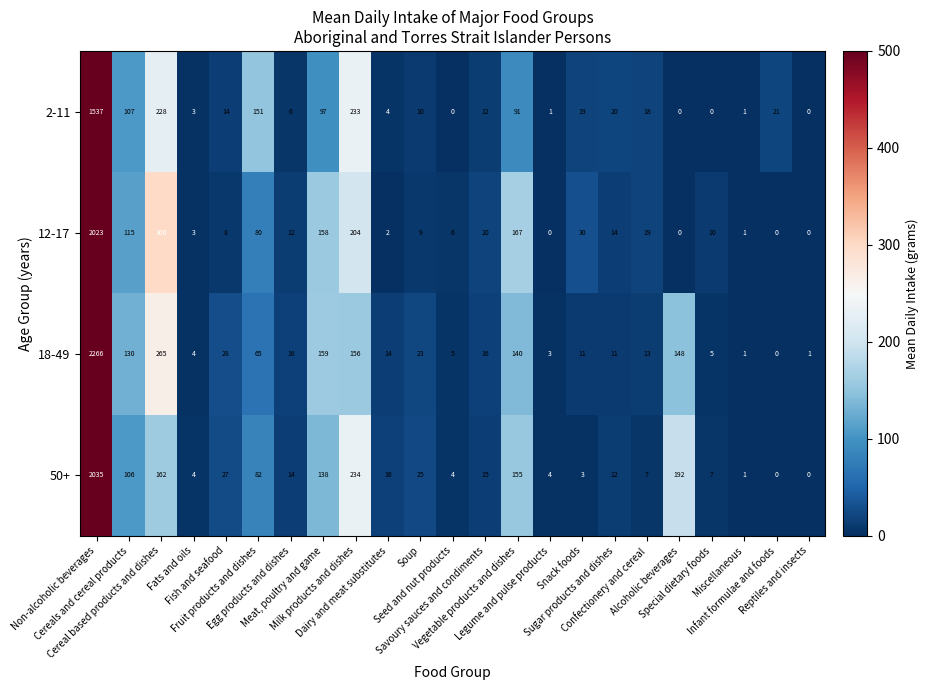

What is the difference between the maximum and second lowest values in the 2-11 series?

1537